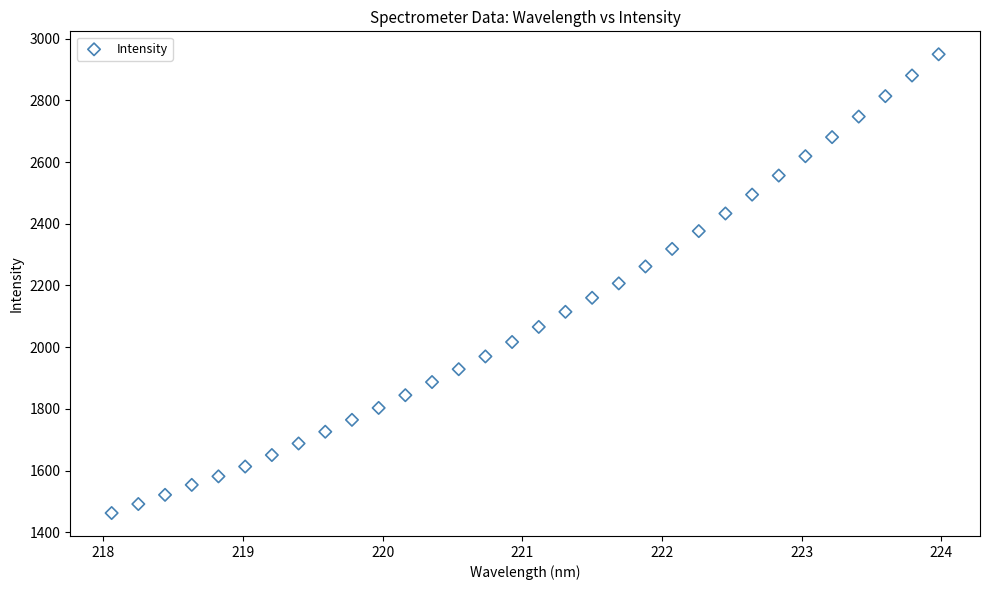

What is the range of X values (max minus min)?

5.9